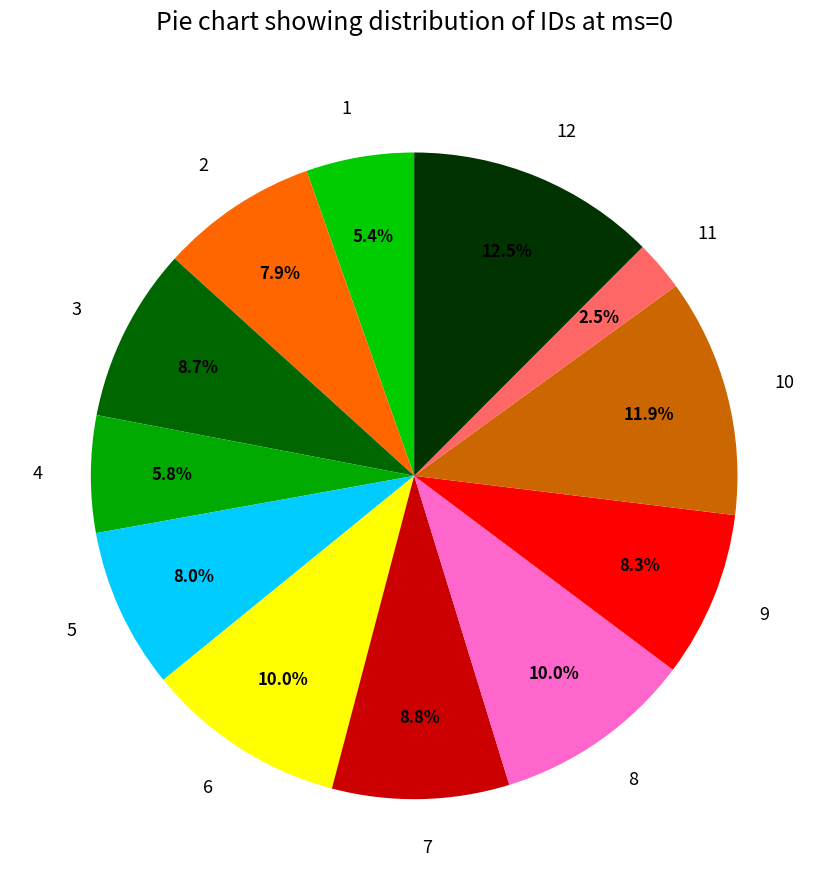

How many slices are in this pie chart?

12